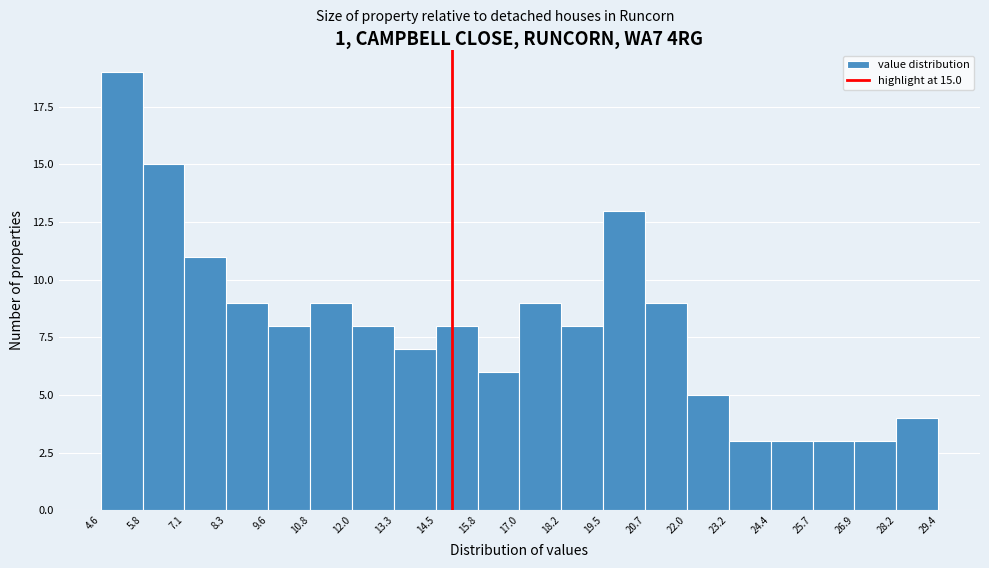

Which range on the x-axis has the tallest bar?

4.6 to 5.8